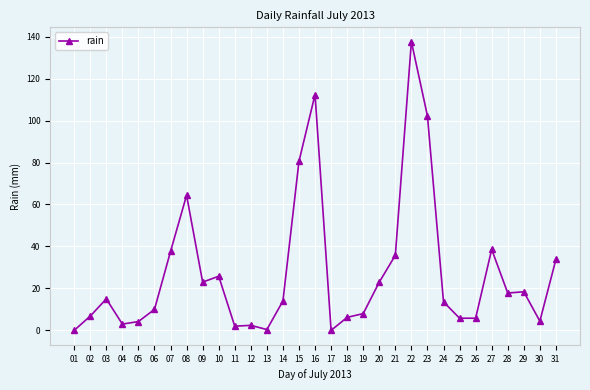

Where is the data nearest to the value 68?

08